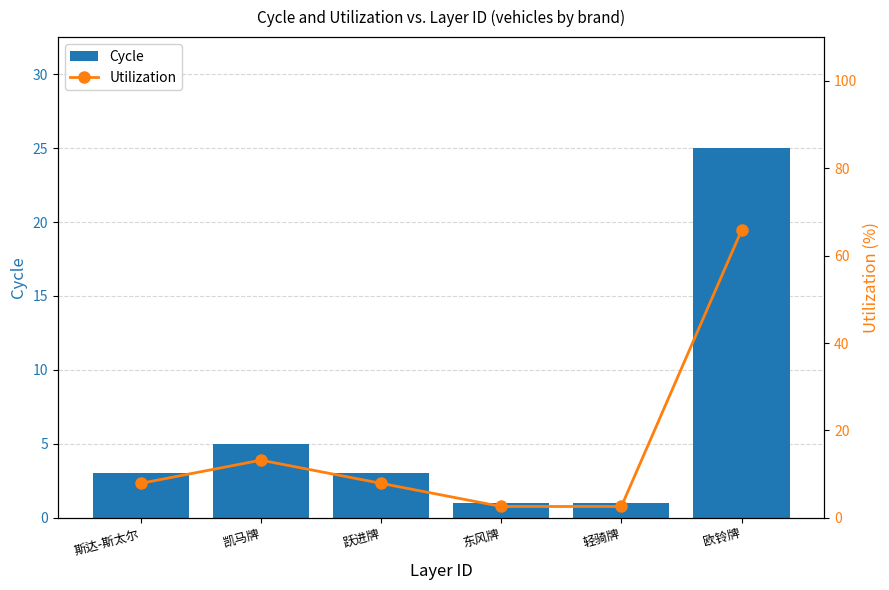

What is the label of the 1st bar from the right?

欧铃牌